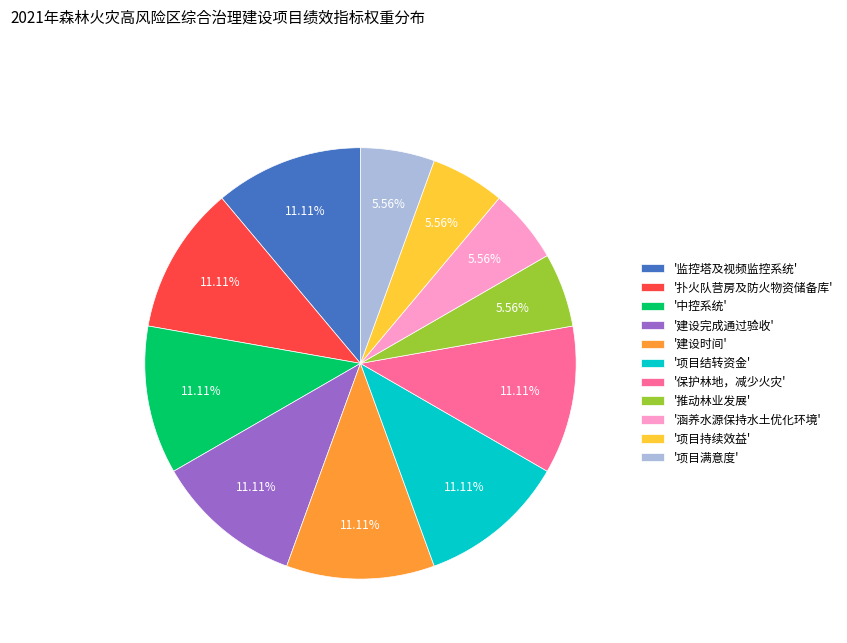

How many segments does this pie chart have?

11